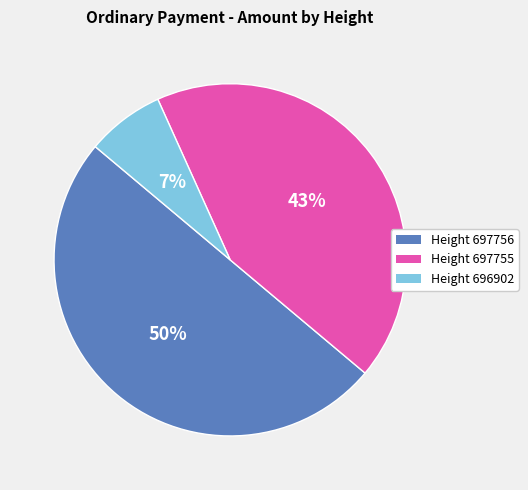

What is the ratio of the value at Height 697756 to the value at Height 697755?

1.2